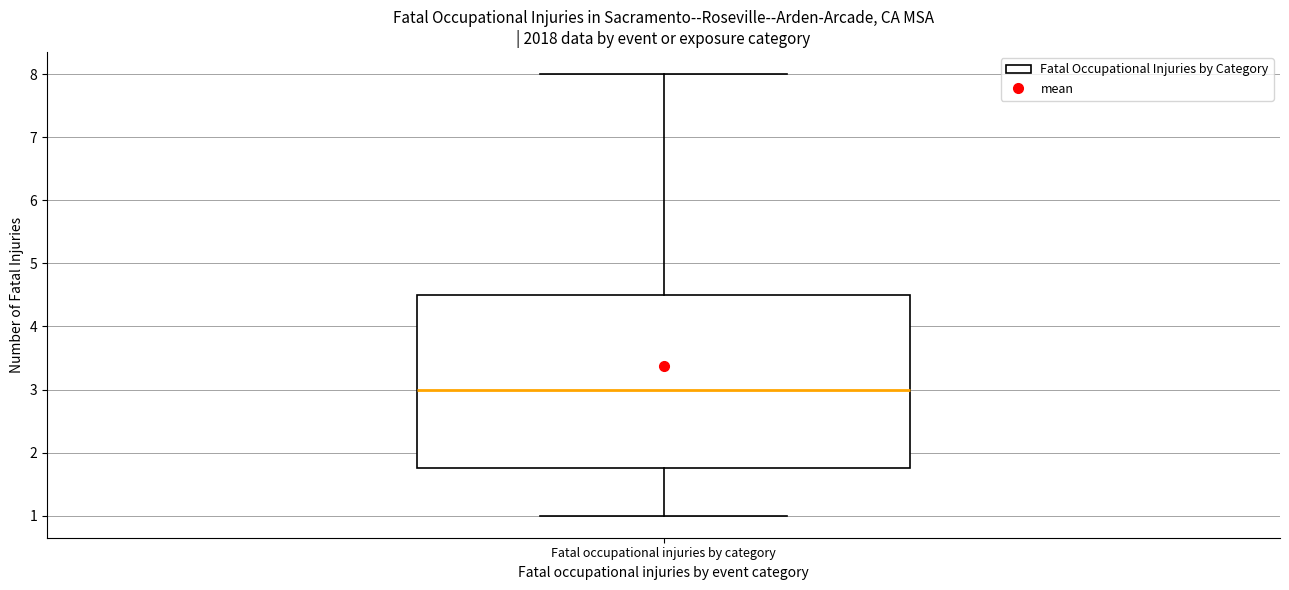

Read this box plot against the y-axis: the position of the median line, the range covered by the box, and the ends of both whiskers. The values are not printed on the chart, so give them approximately, as read against the axis.

median 3.0, box 1.8 to 4.5, whiskers 1.0 to 8.0